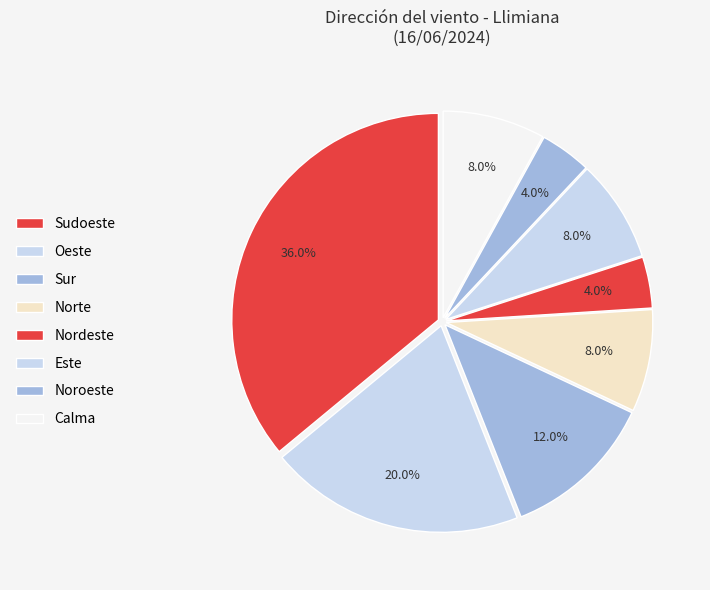

Count the number of slices in the pie.

8